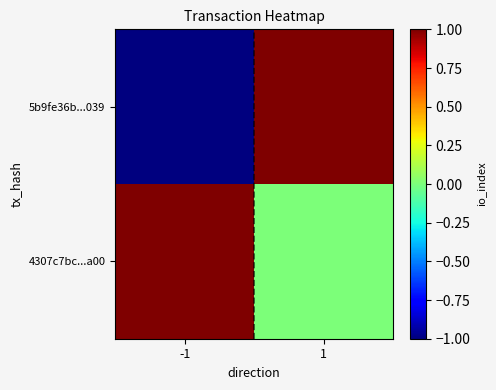

Which series has the largest total across all categories?

4307c7bc...a00